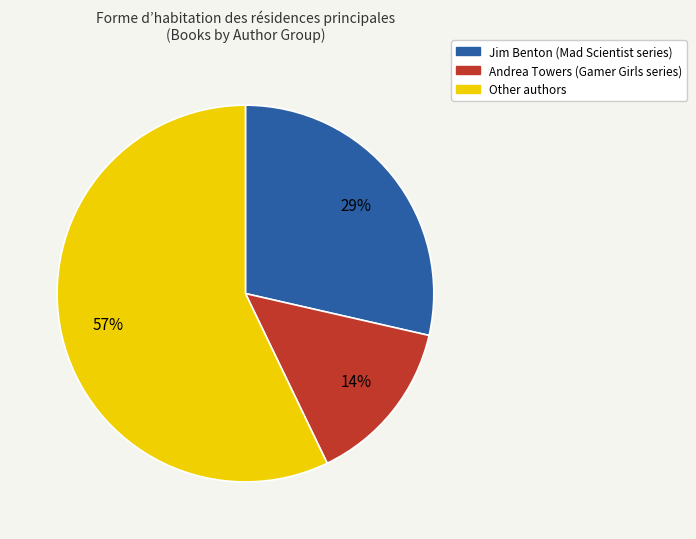

Is there any slice that represents more than half of the pie?

Yes